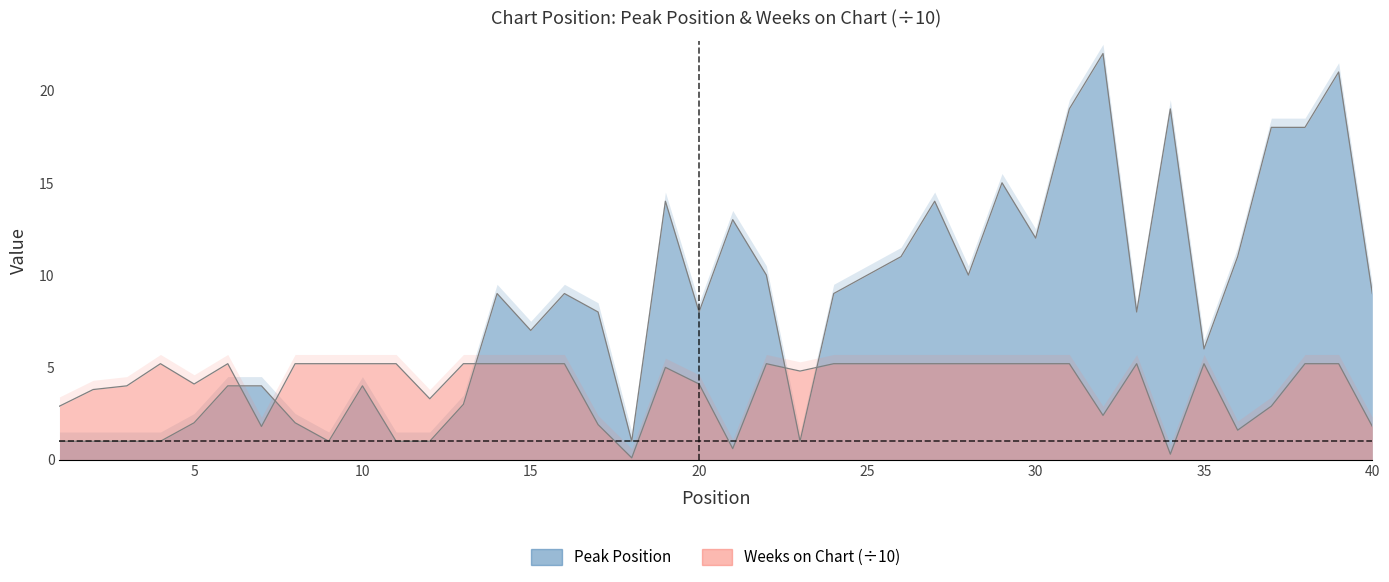

How many intersections are there between Weeks on Chart and Peak Position?

5